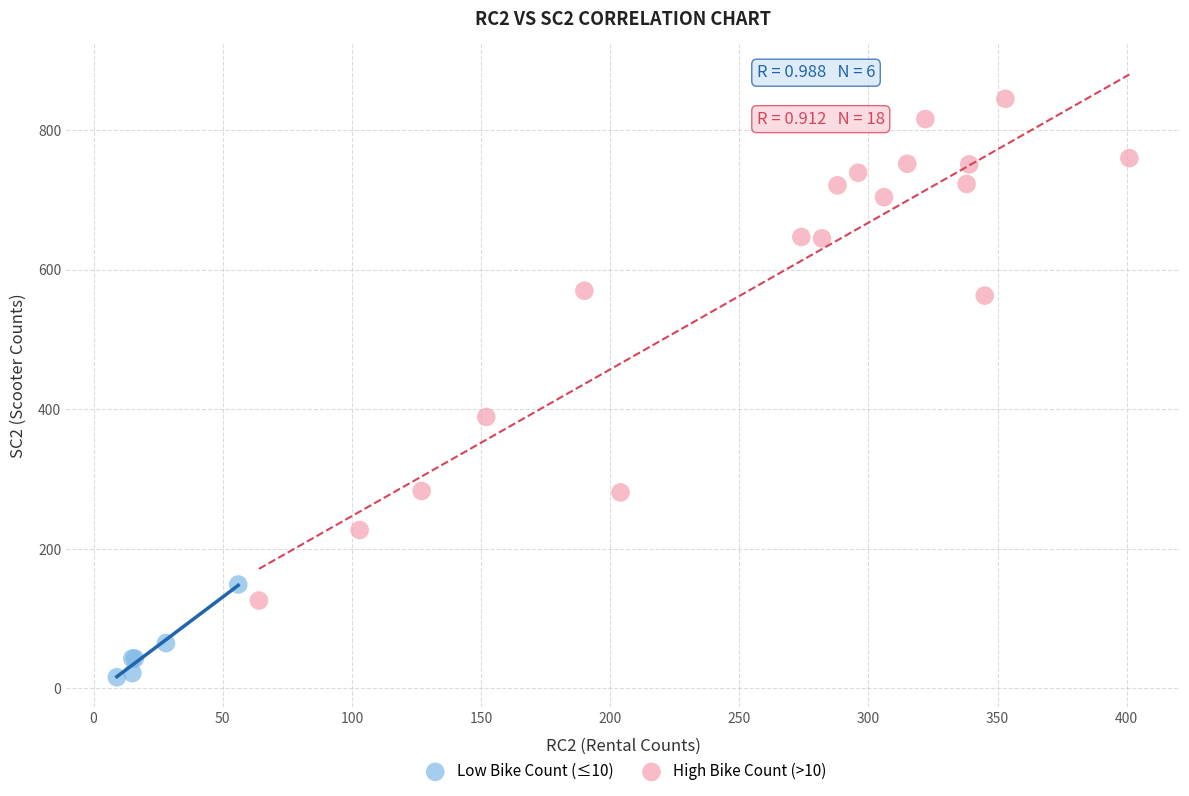

Which series has the widest spread of Y values?

High Bike Count (>10)